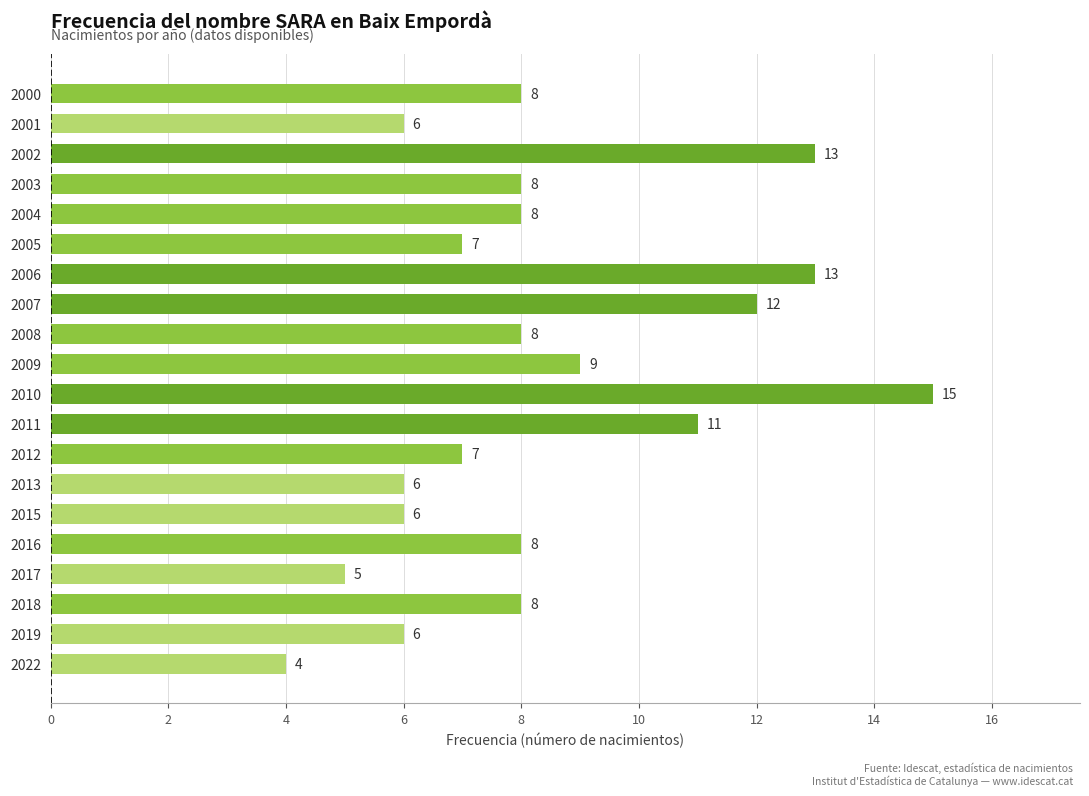

What is the change in value from 2017 to 2012?

+2